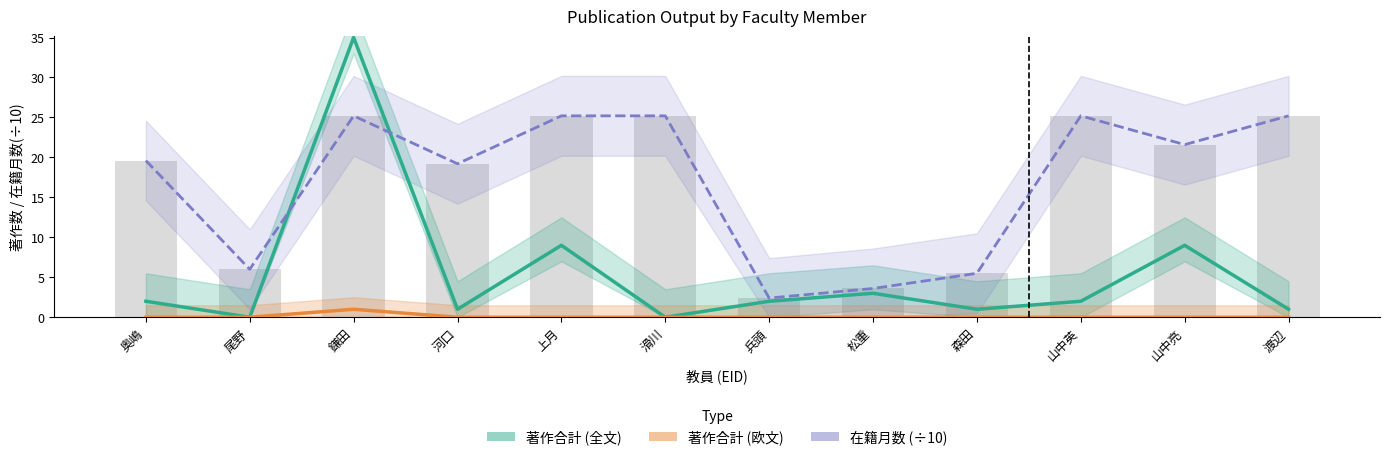

Which series changed the most between 奥嶋 and 渡辺?

在籍月数 (÷10)